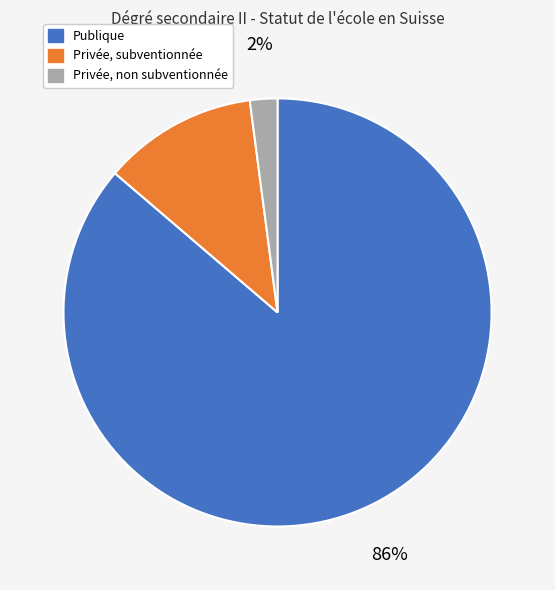

To the nearest percent, what is the difference between the Privée, subventionnée and Privée, non subventionnée slice percentages?

10%